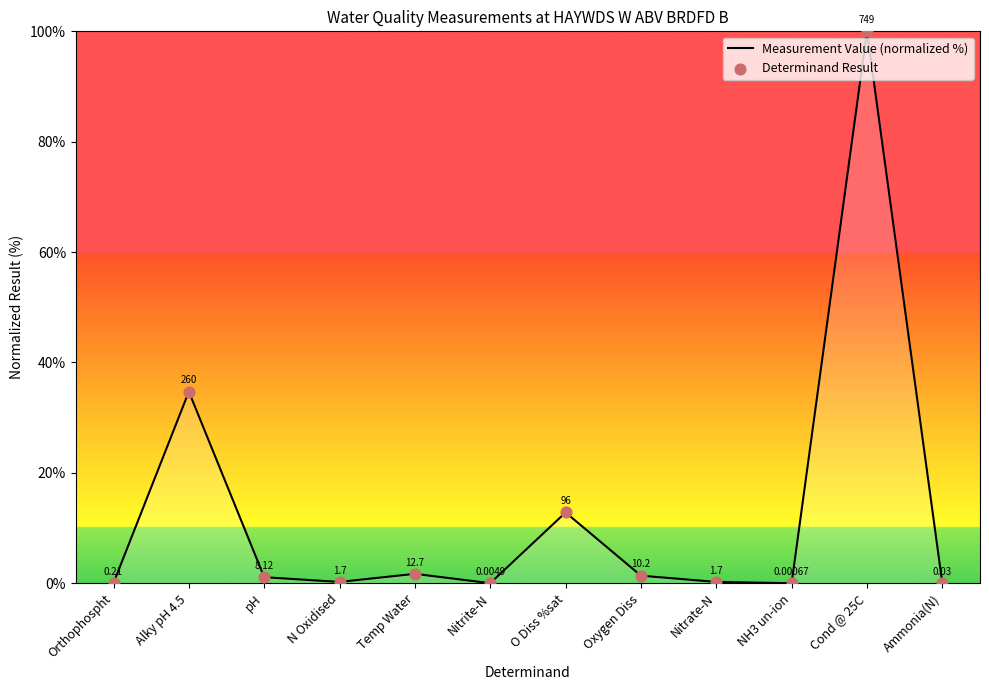

What is the change in value from Nitrate-N to Cond @ 25C?

+99.8